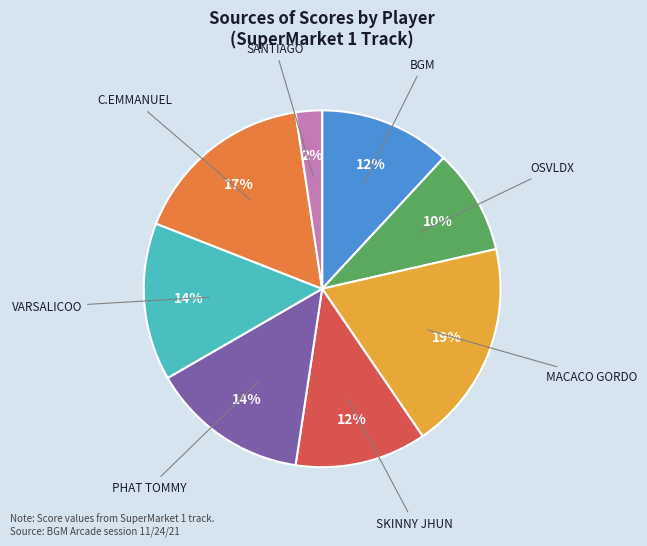

Does any single category account for the majority?

No